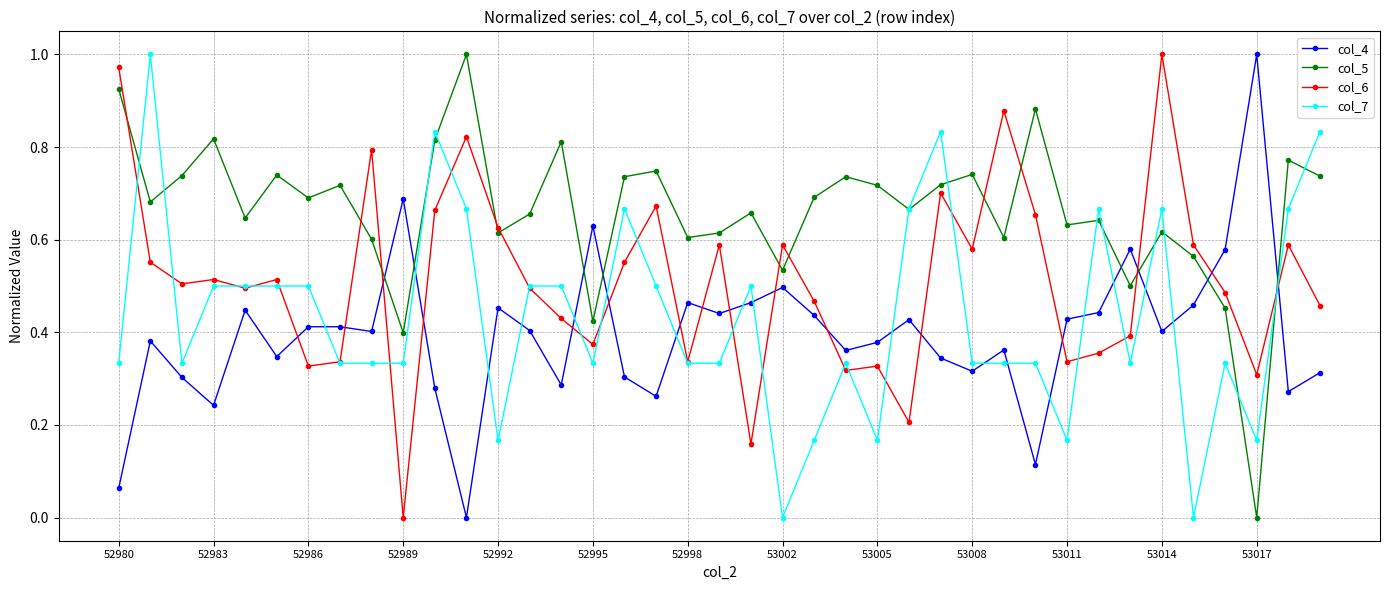

True or false: col_6 has more than 0 points higher than both neighbors.

True